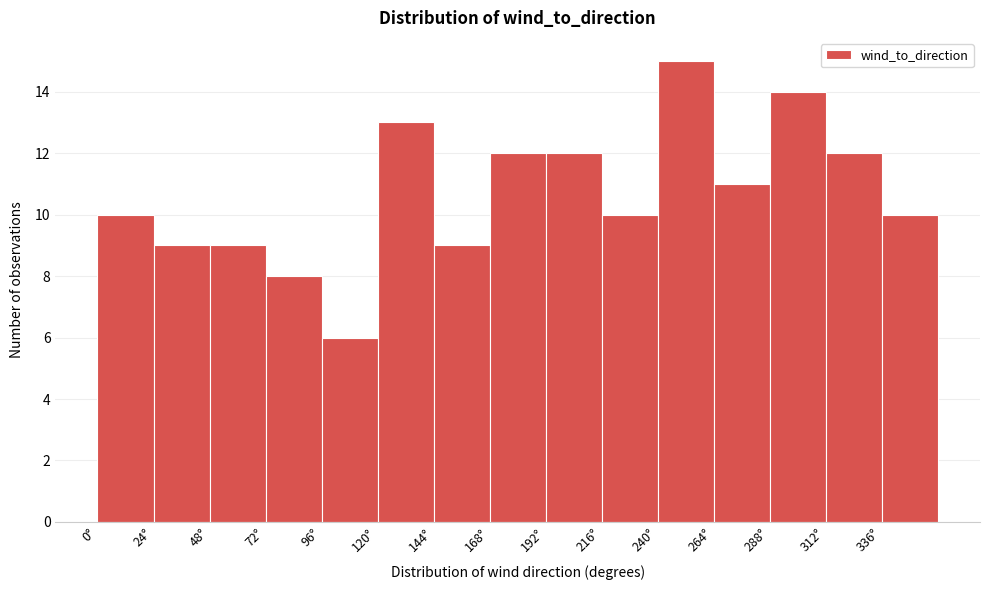

Over which range of the x-axis is the bar tallest?

240 to 264